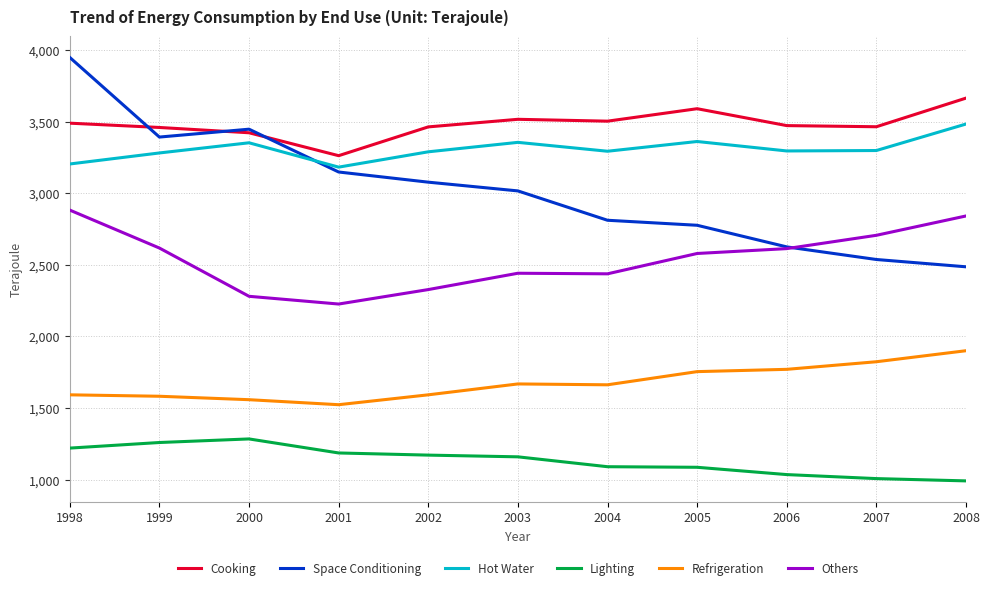

At 2001, list the series in order from smallest to largest.

Lighting, Refrigeration, Others, Space Conditioning, Hot Water, Cooking